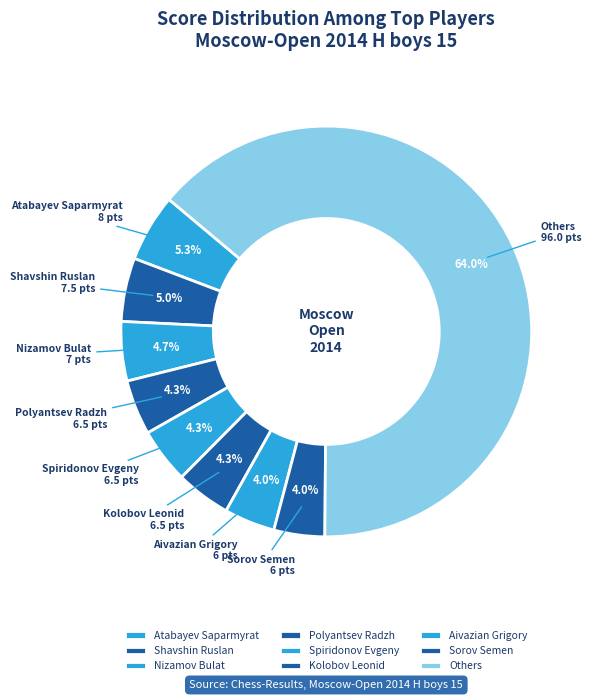

What is the largest slice in the pie chart?

Others